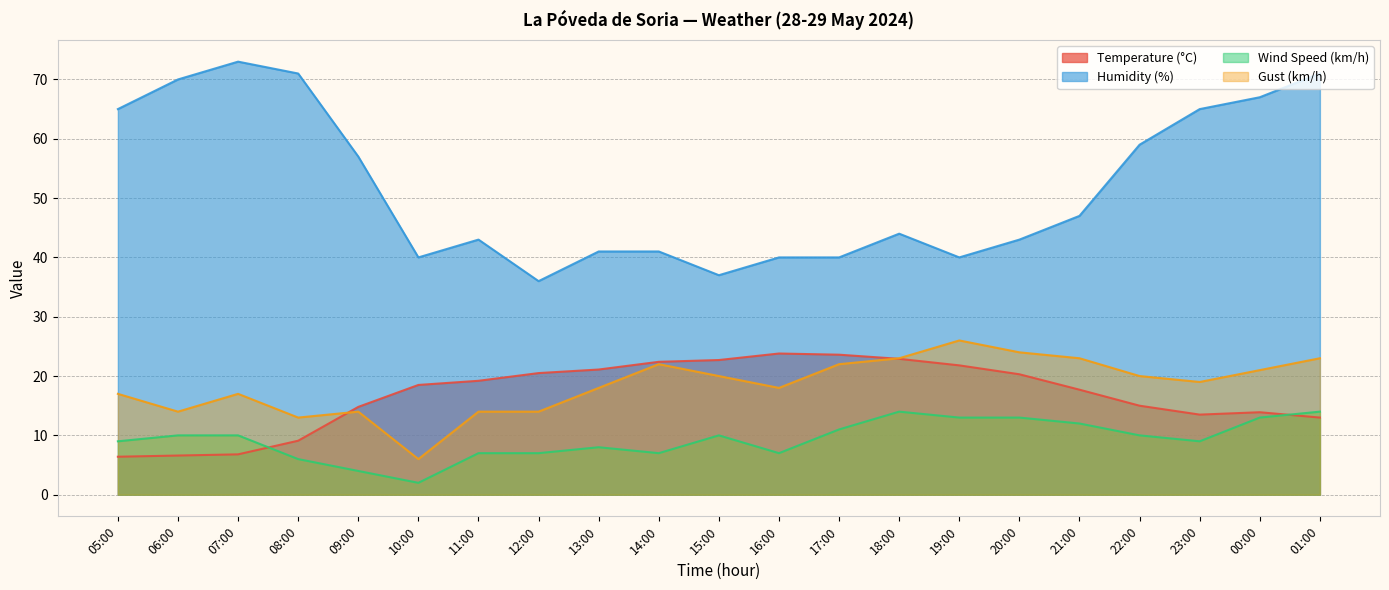

True or false: Temperature (°C) and Humidity (%) cross at least once.

False